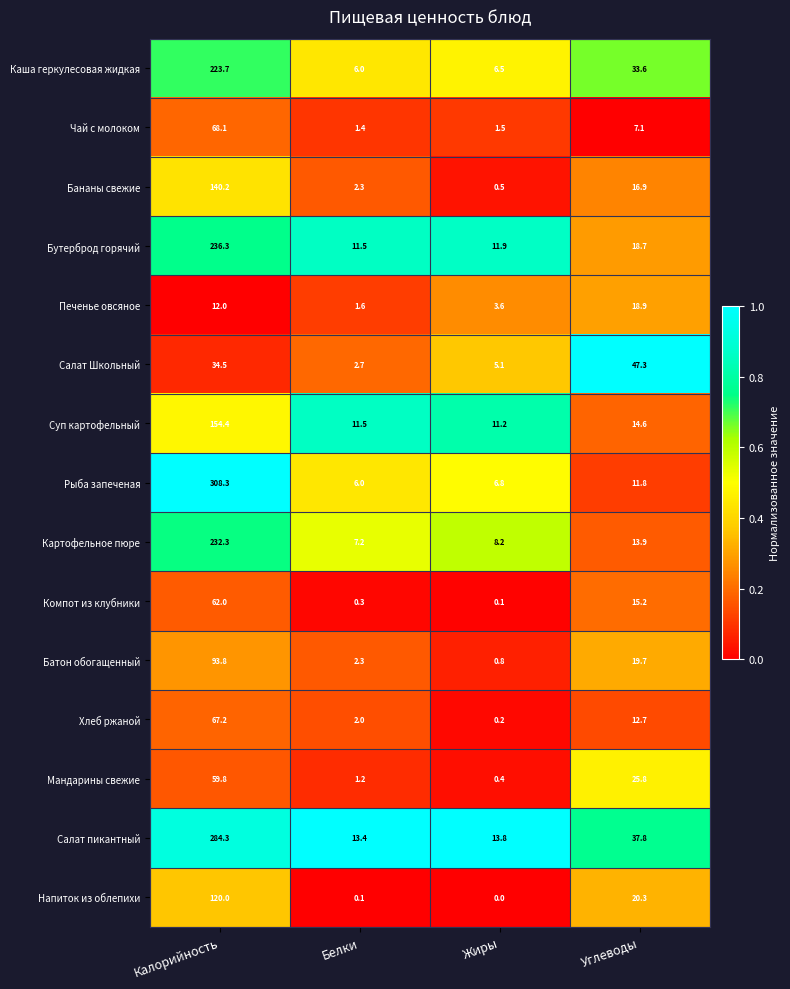

What is the difference between the second highest and second lowest values in the Хлеб ржаной series?

10.7